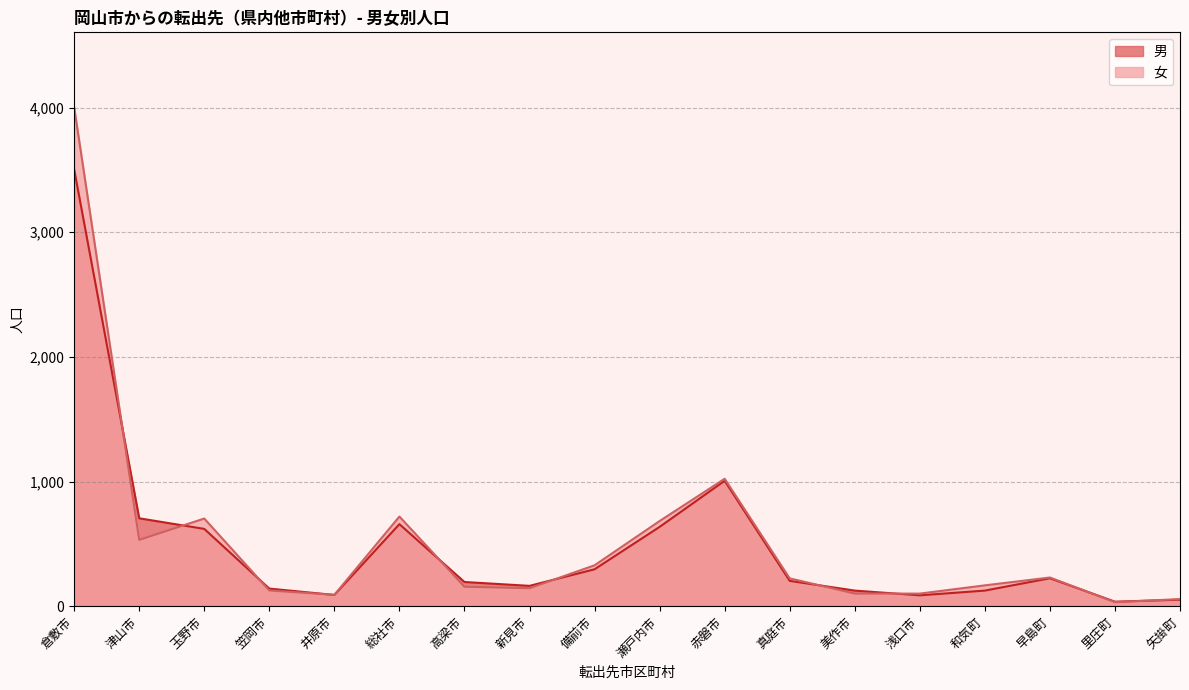

Is it true that 男 equals 658 at 総社市?

True